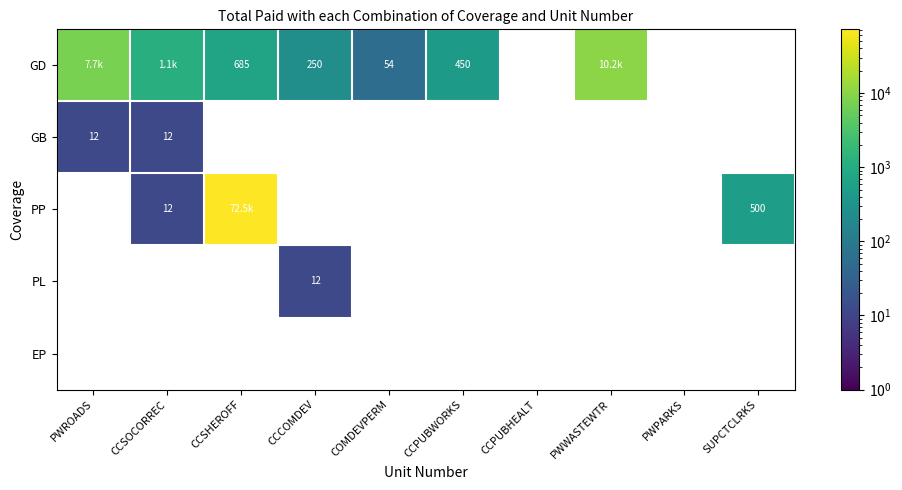

At which category does the chart reach its peak across all series?

CCSHEROFF